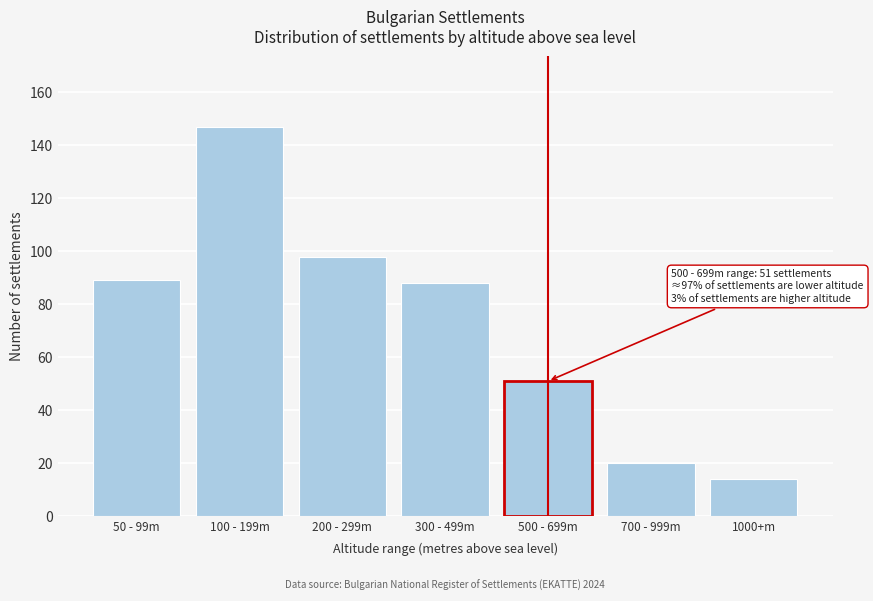

Reading right to left, list all the values displayed in this chart.

14	20	51	88	98	147	89